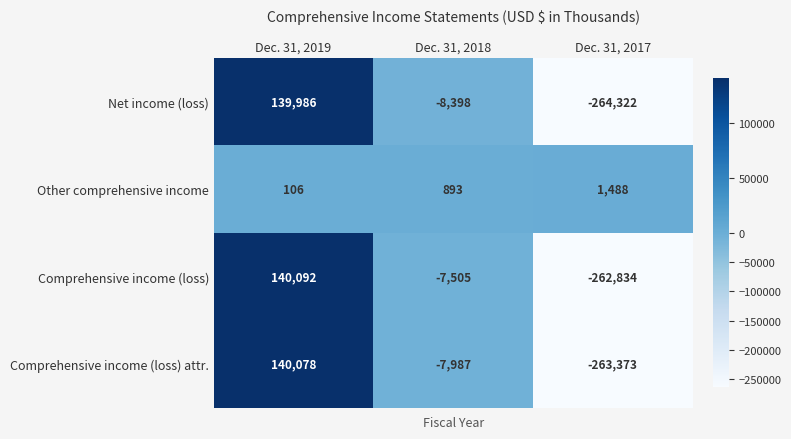

At which category does the chart reach its minimum across all series?

Dec. 31, 2017